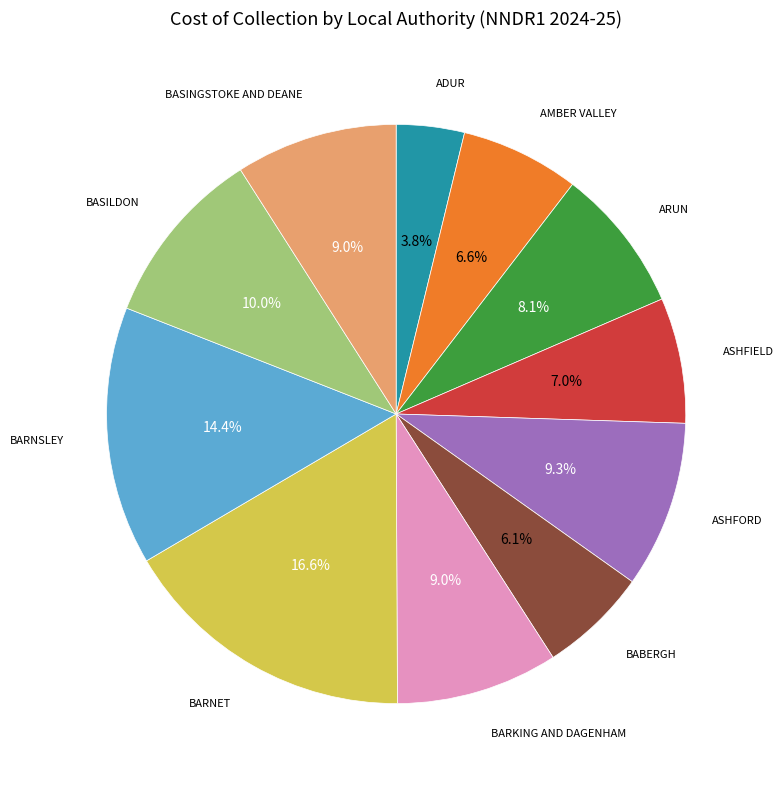

How many slices are in this pie chart?

11